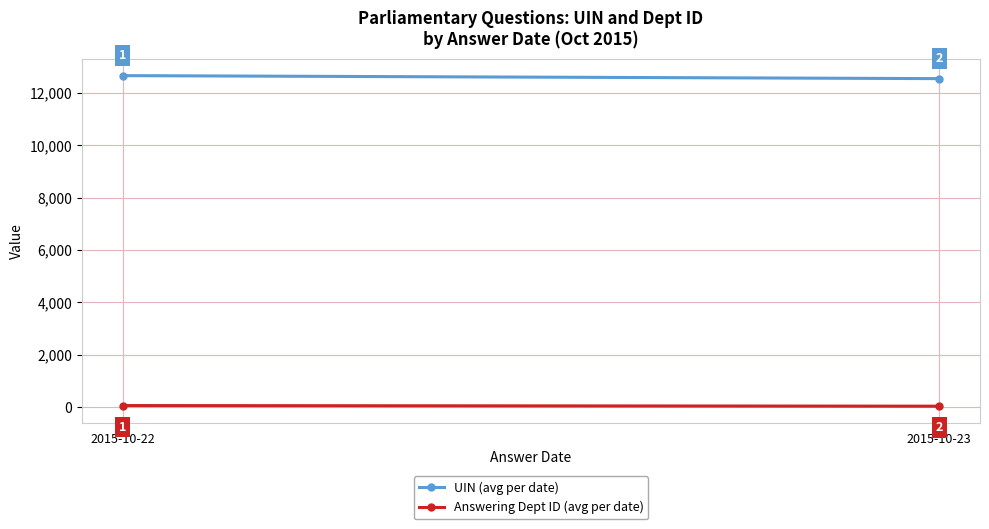

Is it true that Answering Dept ID (avg per date) equals 17.0 at 2015-10-22?

False